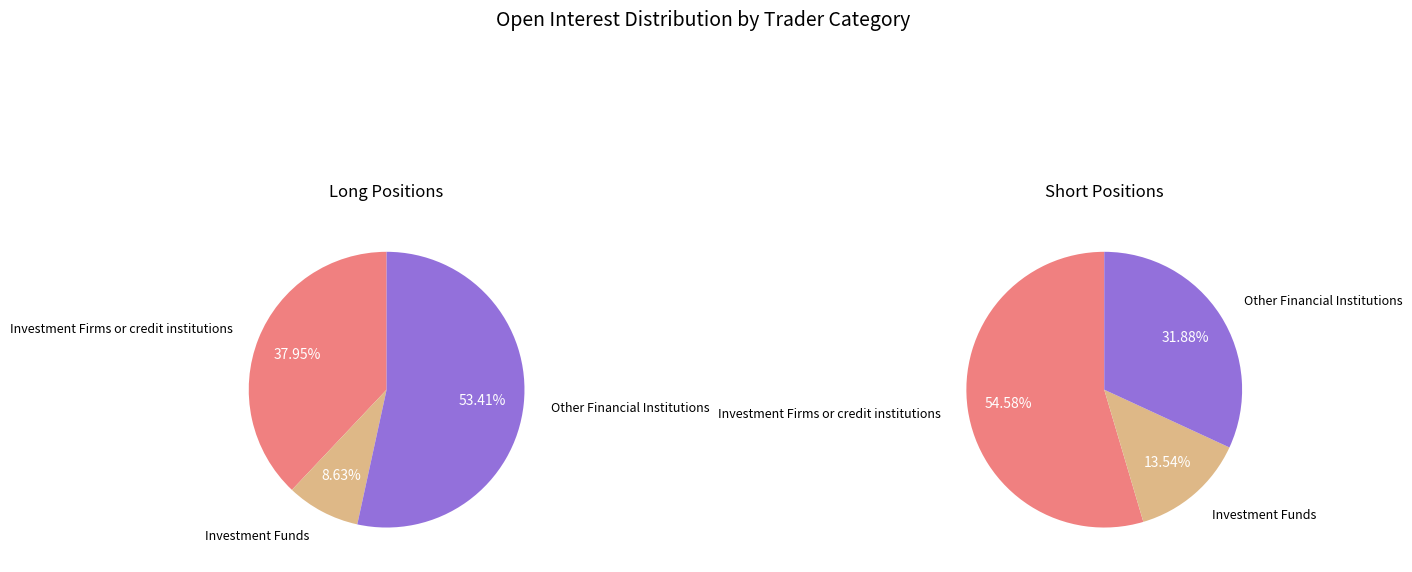

What is the largest slice in the pie chart?

Investment Firms or credit institutions